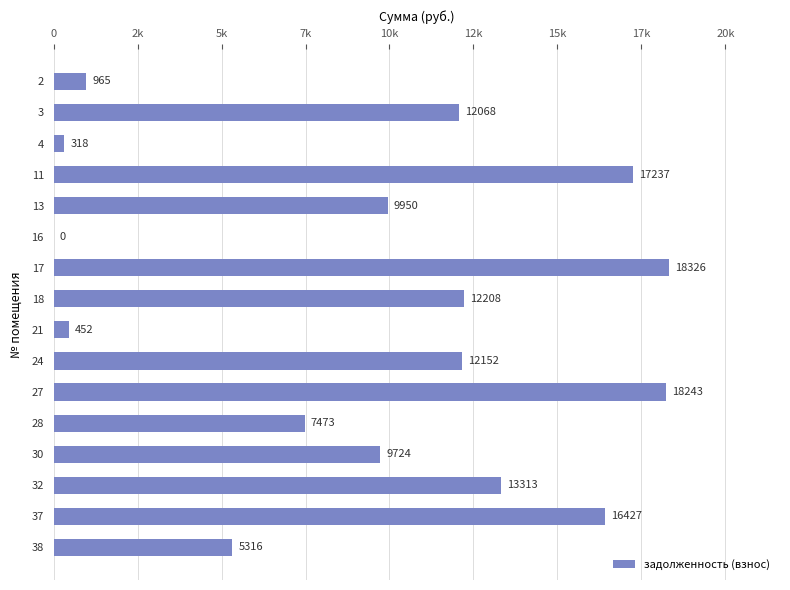

Are the bars grouped side by side (vs. stacked)?

No